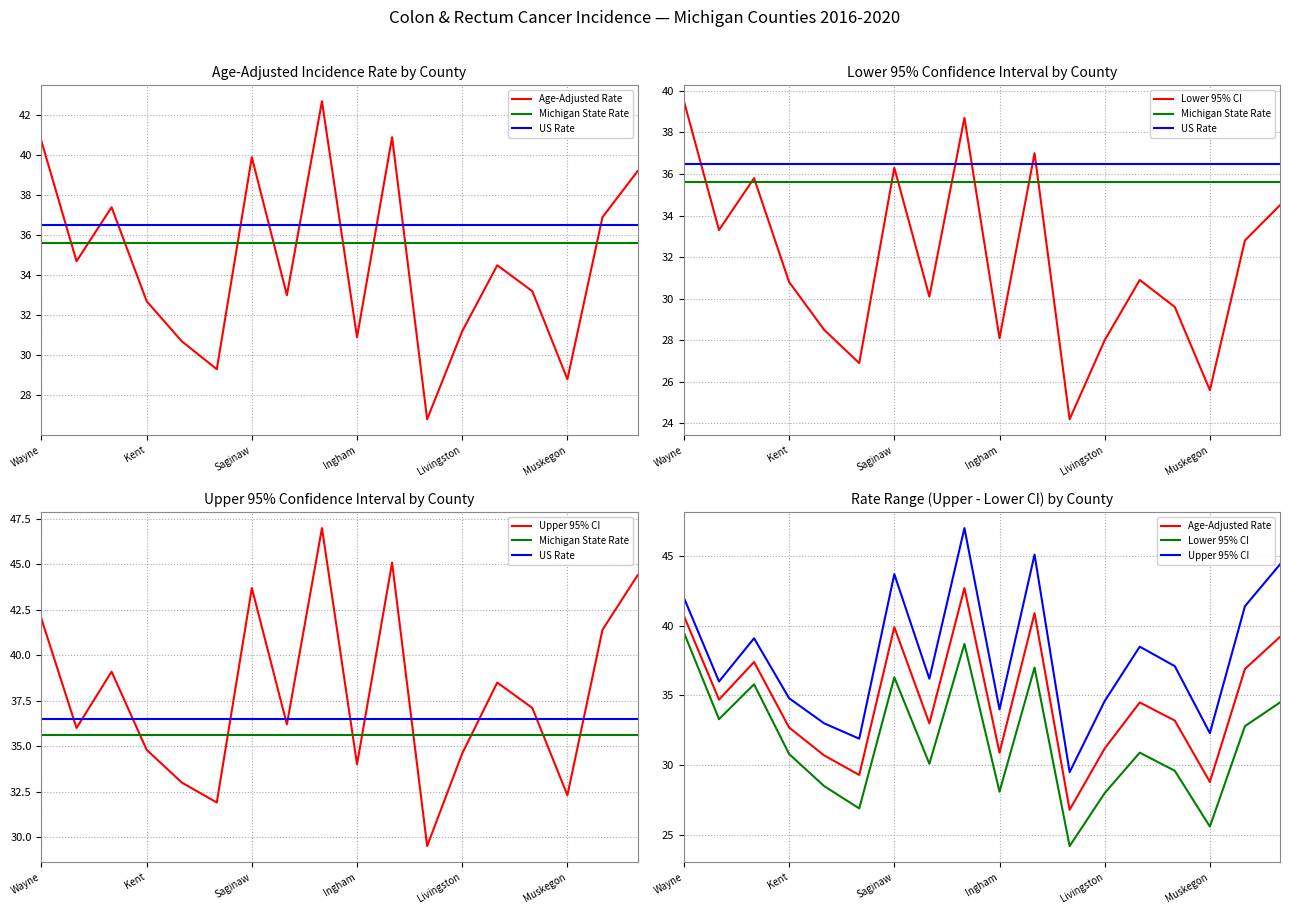

Which has a higher value, 10 or 12?

10